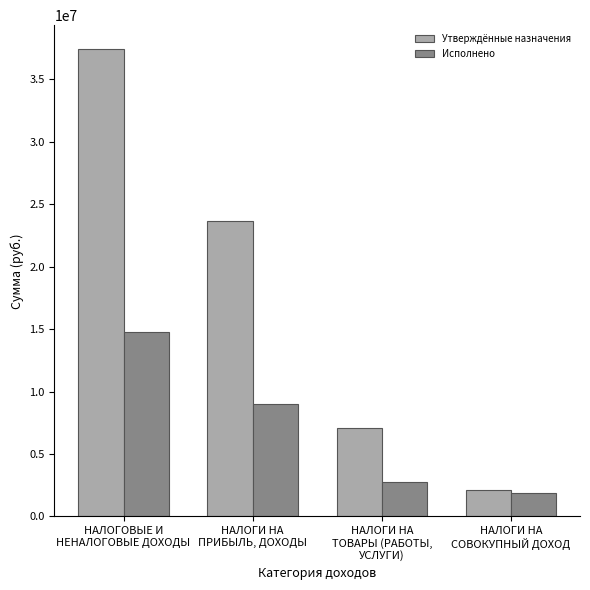

How many bars are there in each group?

2